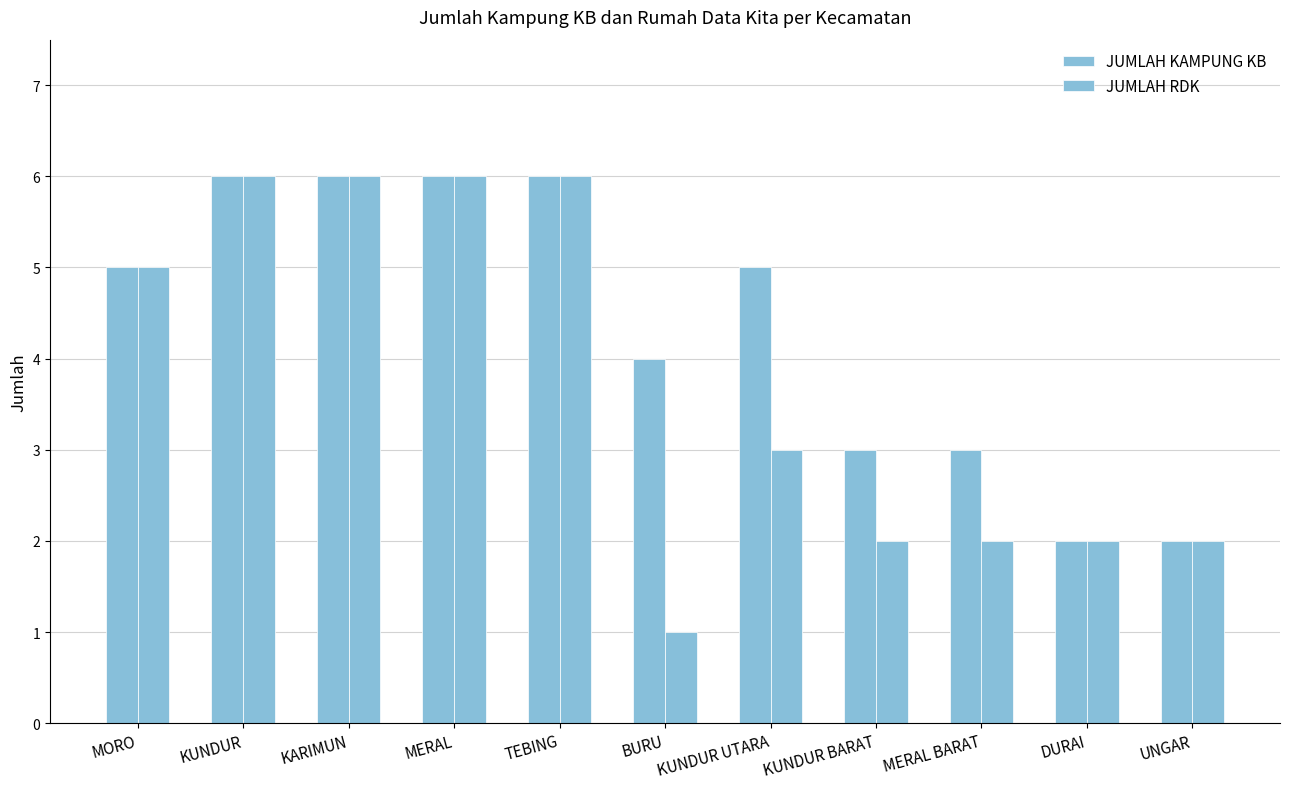

How many bars are there in each group?

2